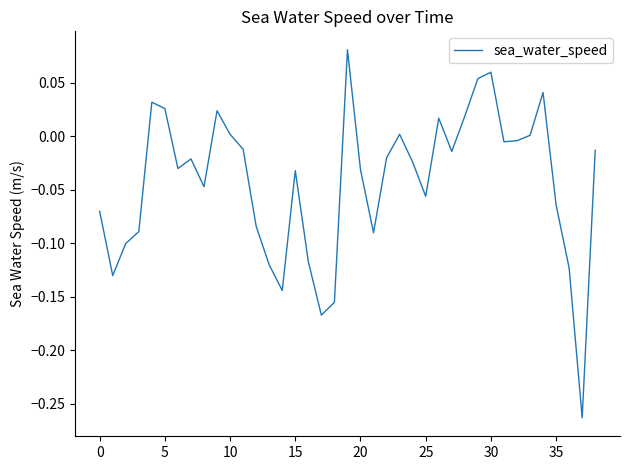

What is the difference between the maximum and minimum values?

0.3